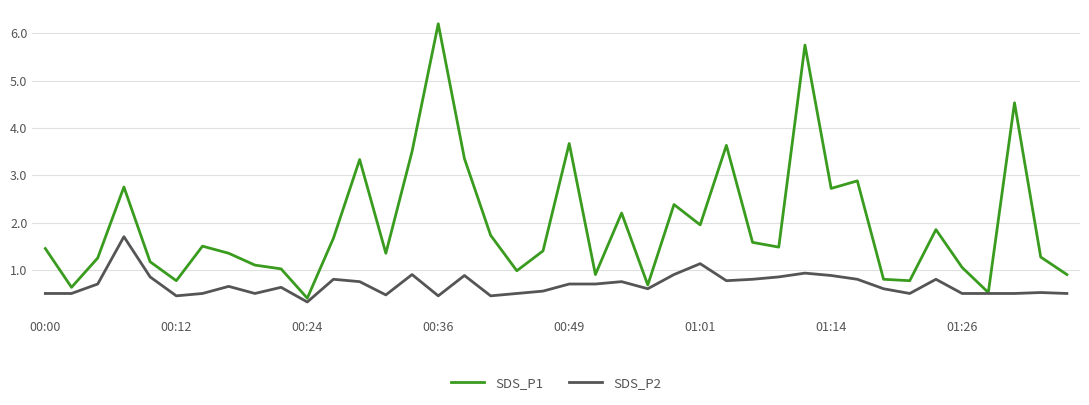

Rank the series by their maximum value, from lowest to highest.

SDS_P2, SDS_P1